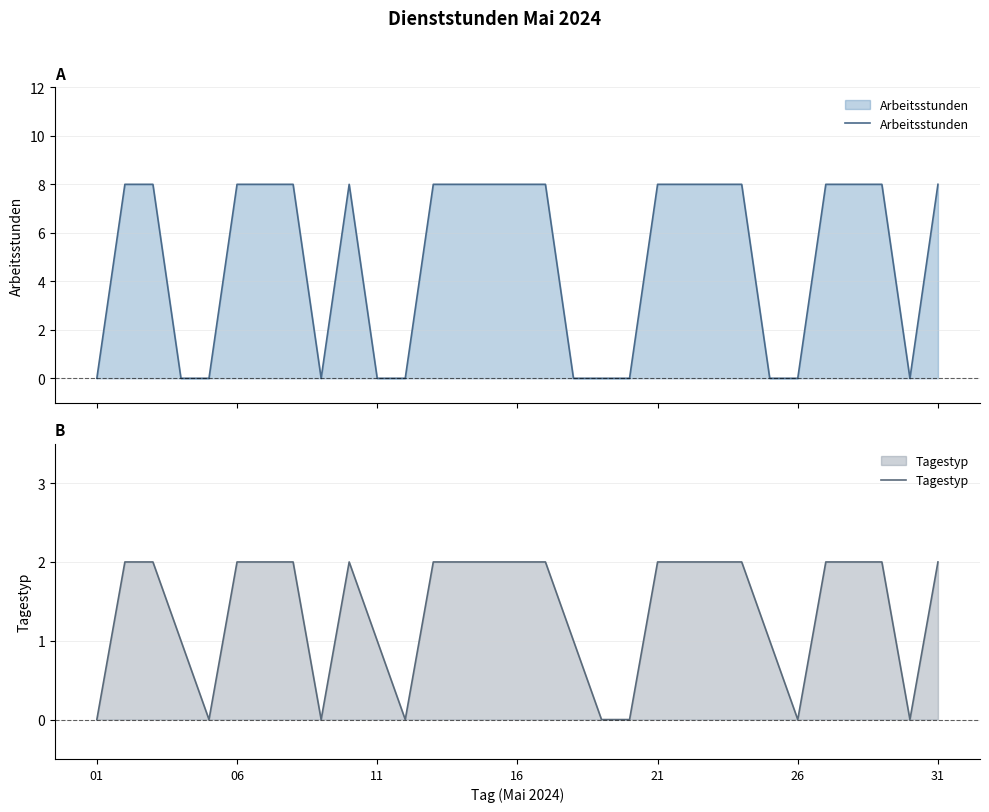

How many distinct data groups are displayed?

2